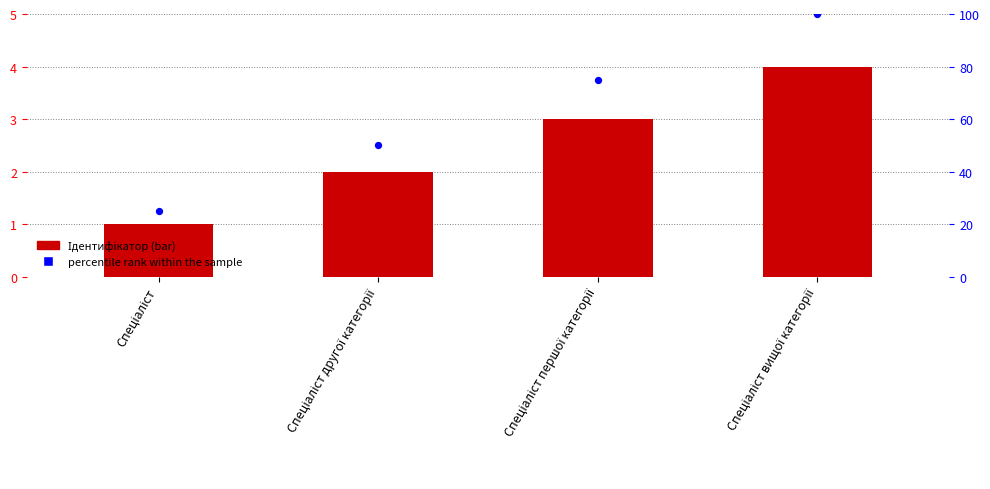

Which series reaches the minimum Y coordinate?

Ідентифікатор